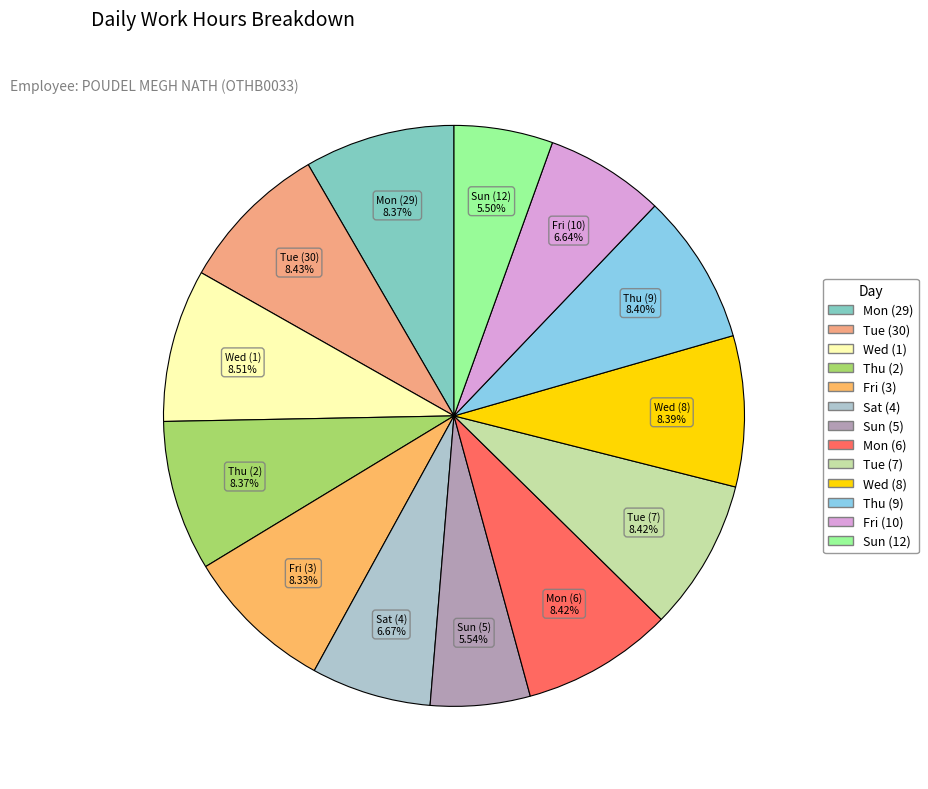

Is there any slice that represents more than half of the pie?

No